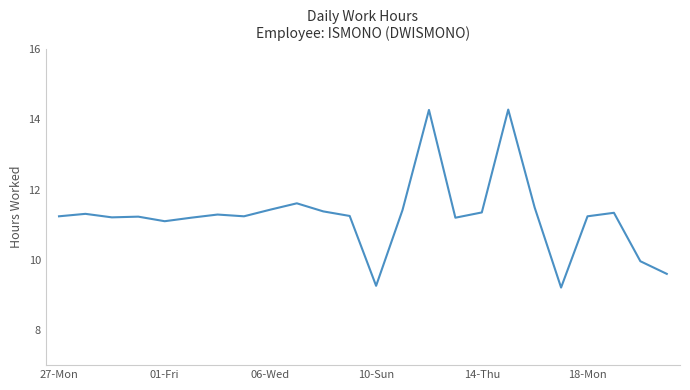

What is the greatest value displayed?

14.3